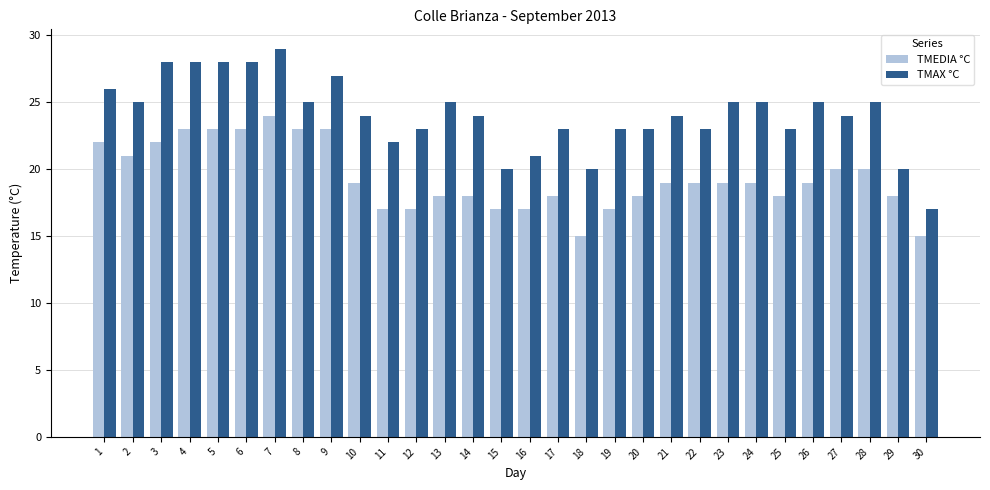

Rank the series by their average value, from lowest to highest.

TMEDIA °C, TMAX °C